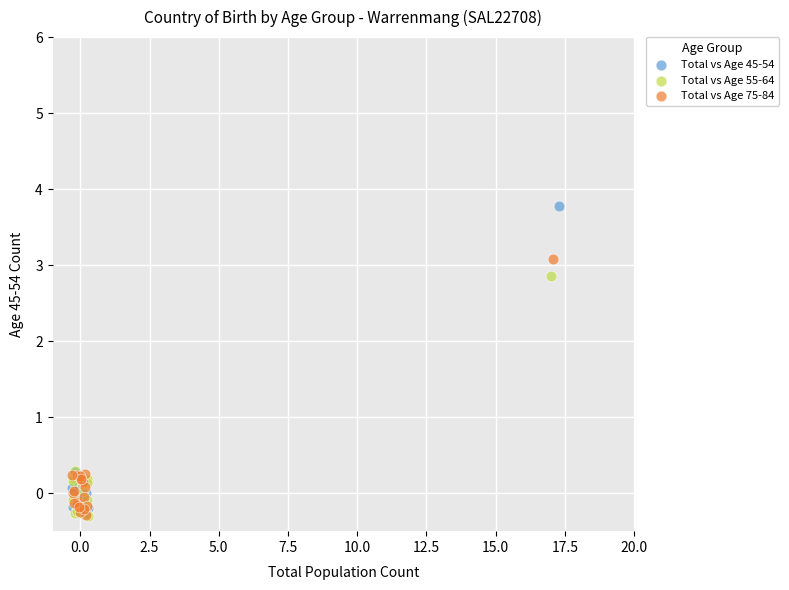

Which series has the largest Y range (max minus min)?

Total vs Age 45-54